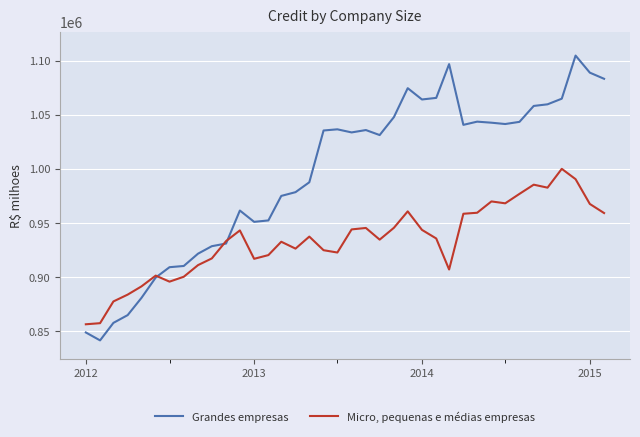

What is the maximum value for Grandes empresas?

1104621.9